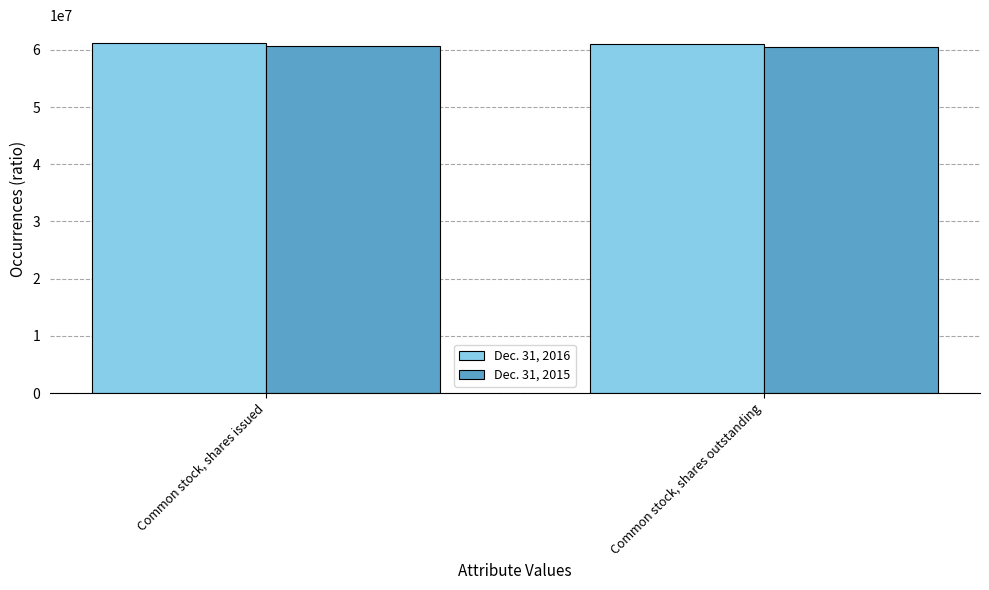

What are all the series names shown in the legend?

Dec. 31, 2016, Dec. 31, 2015